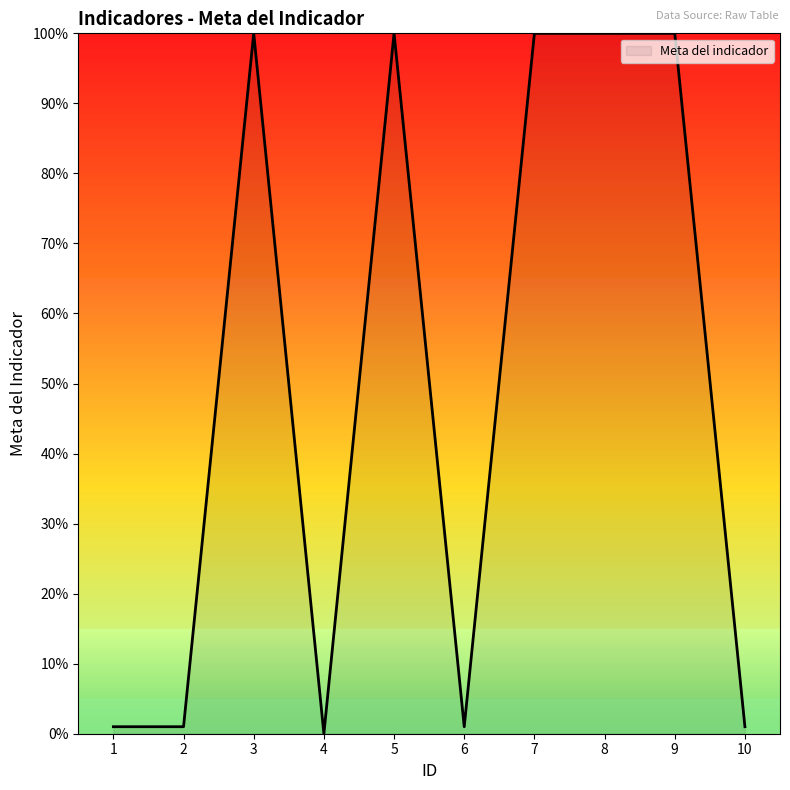

True or false: the data has more than 1 interior local peaks.

True